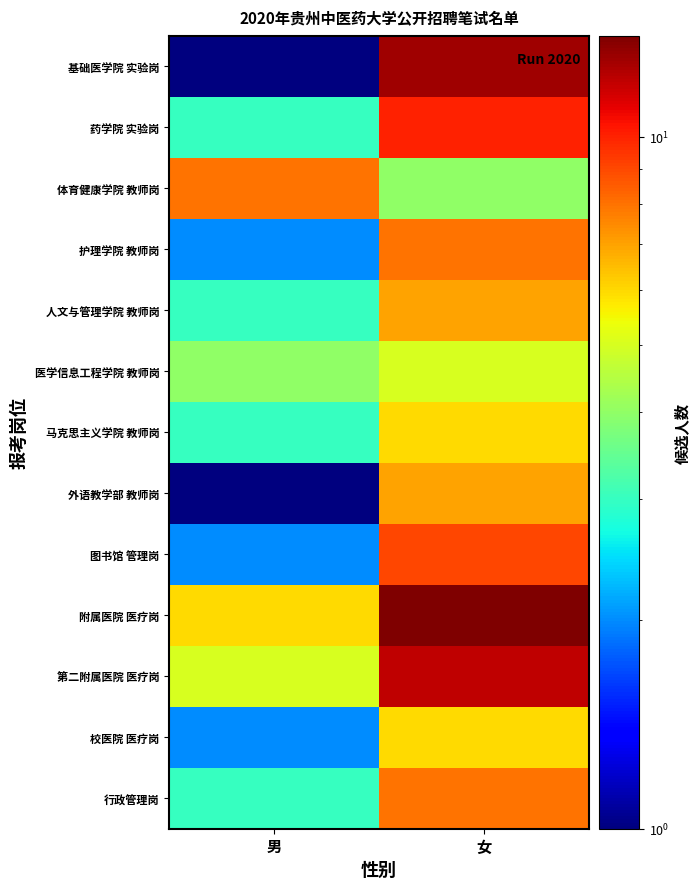

How many categories are shown in the chart?

2